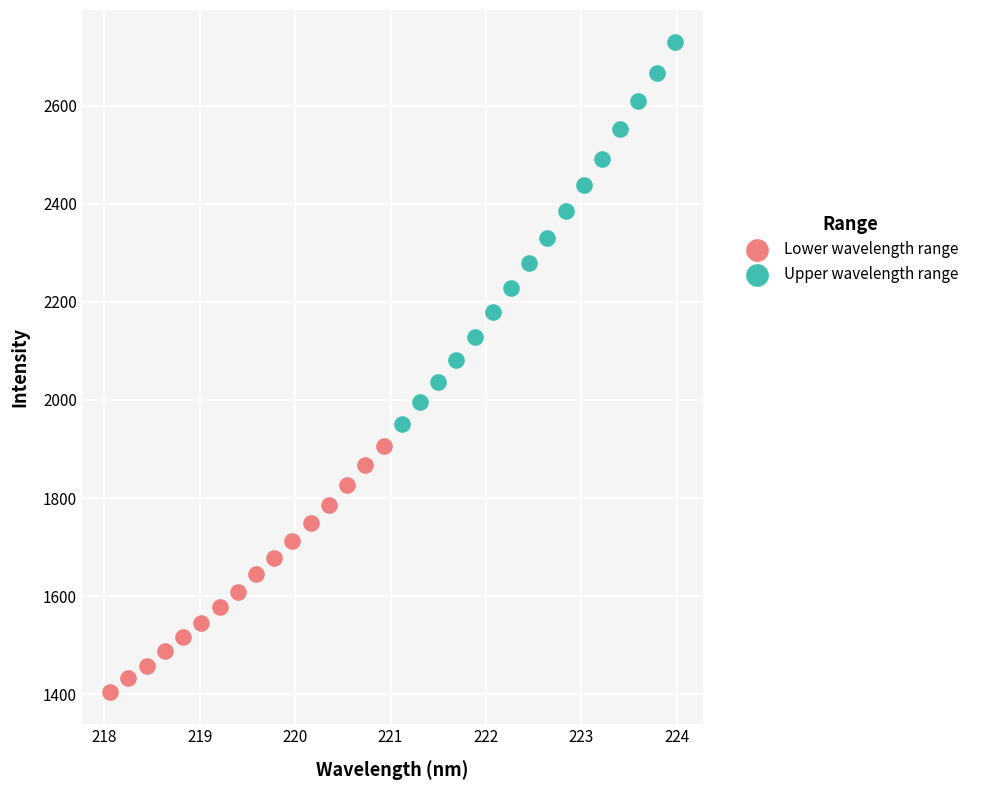

Which series has the largest Y range (max minus min)?

Upper wavelength range